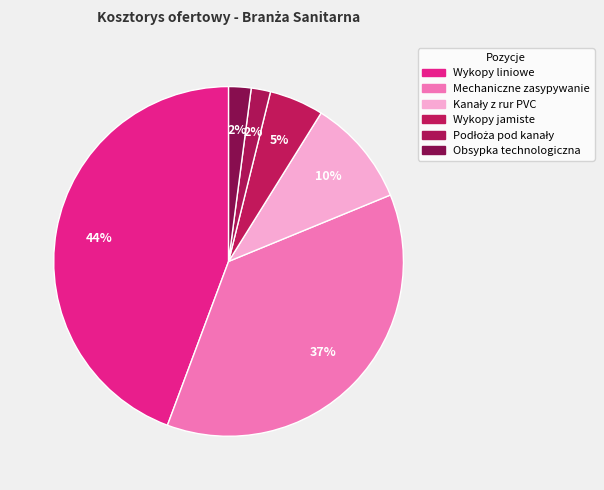

How many segments does this pie chart have?

6